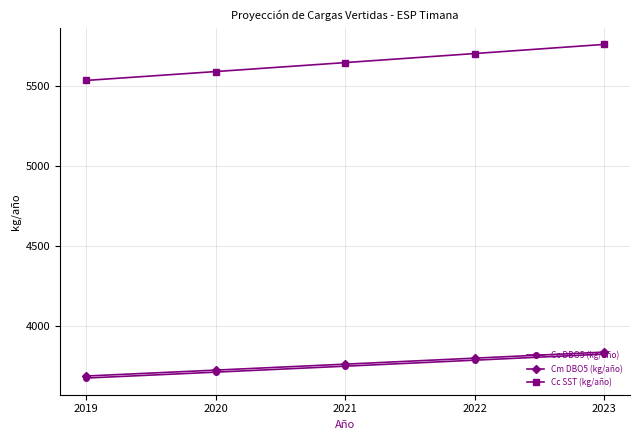

What is the difference between the maximum and second lowest values in the Cc SST (kg/año) series?

169.4